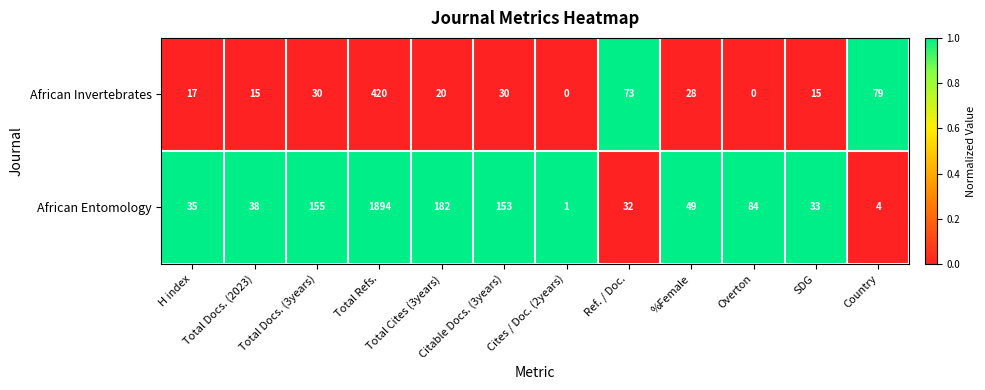

What is the total value across all series at Citable Docs. (3years)?

183